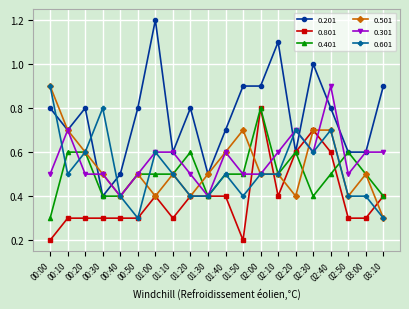

The 0.801 series shows 0.1 at 03:00. True or false?

False